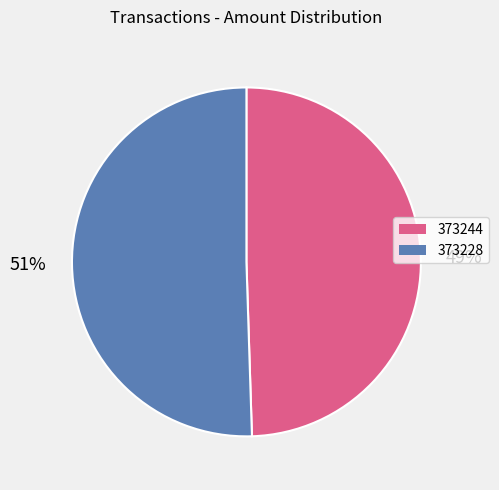

Approximately how many times larger is the value at 373228 compared to 373244?

1.0